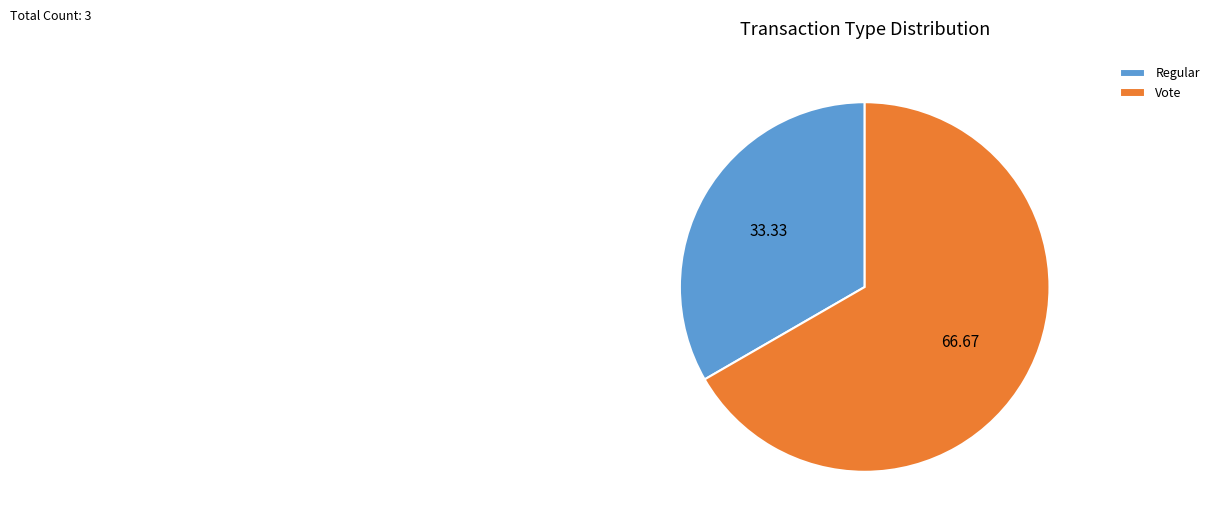

Is it true that Regular is 33% of the pie?

True